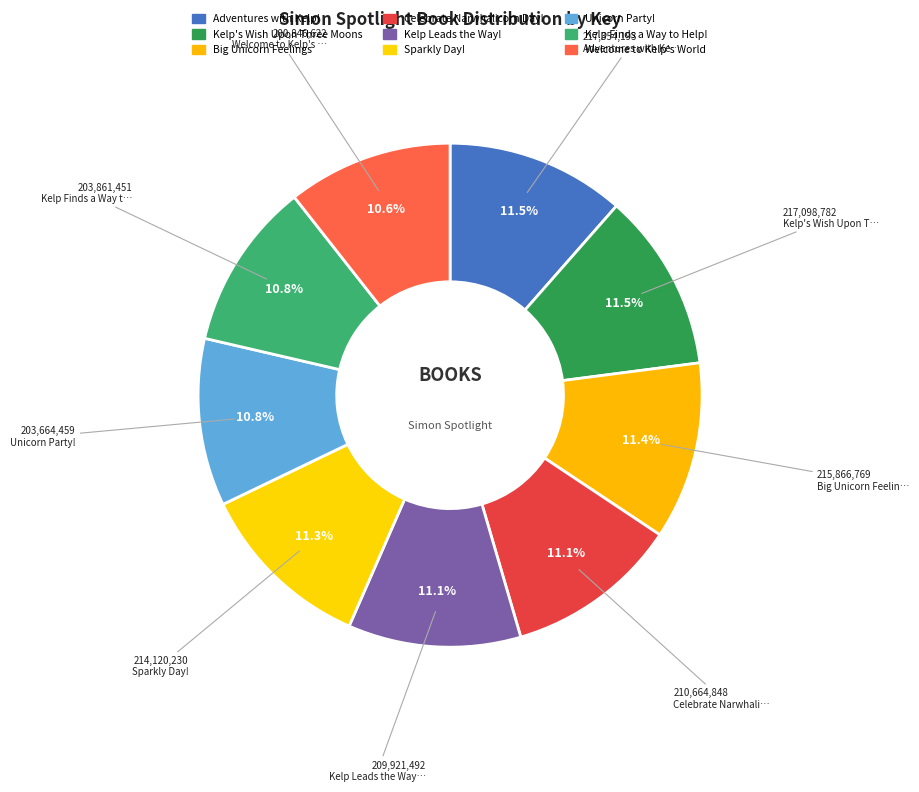

Which has a higher value, Adventures with Kelp! or Unicorn Party!?

Adventures with Kelp!